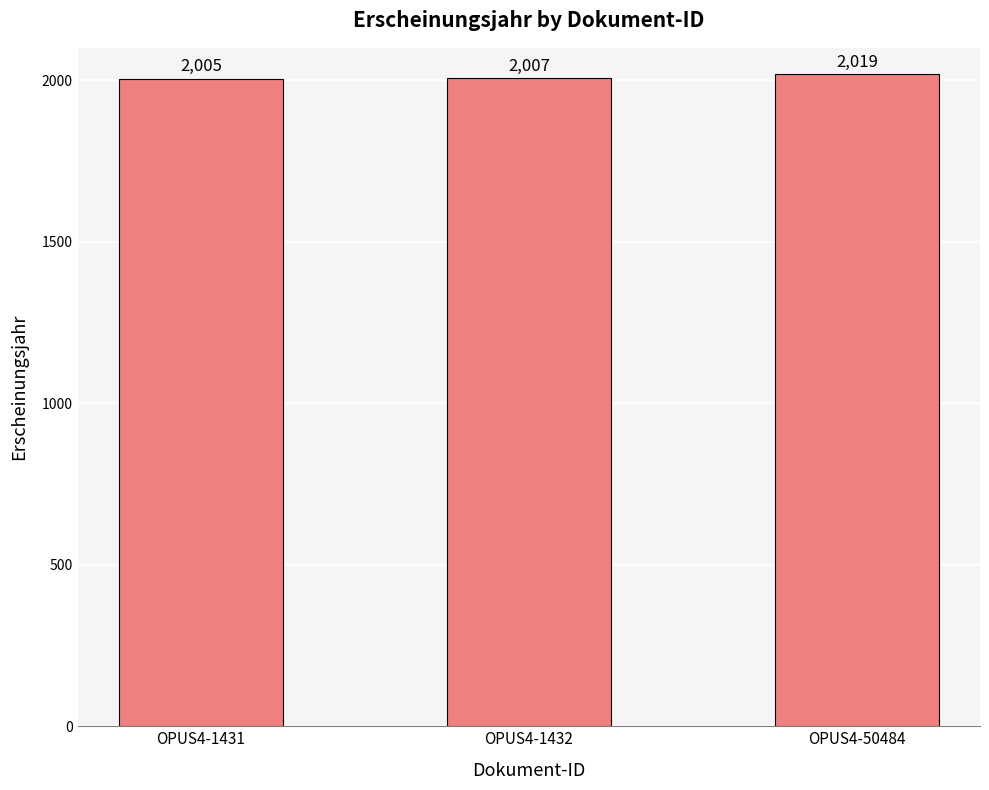

At which label is the value closest to 2012?

OPUS4-1432